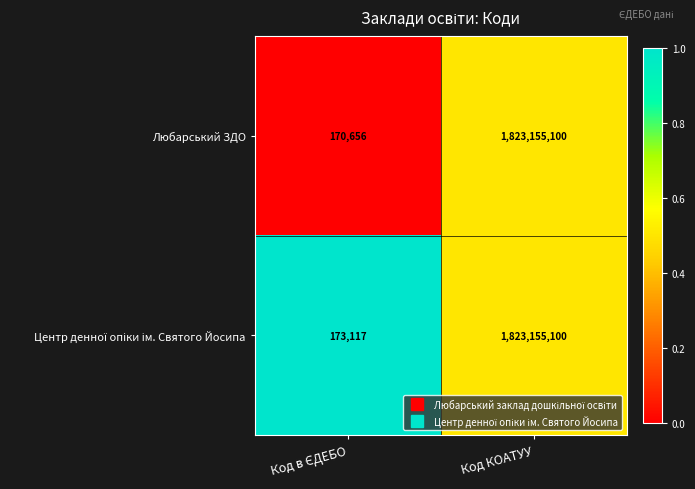

True or false: Любарський ЗДО has a value of 1101460276 at Код КОАТУУ.

False